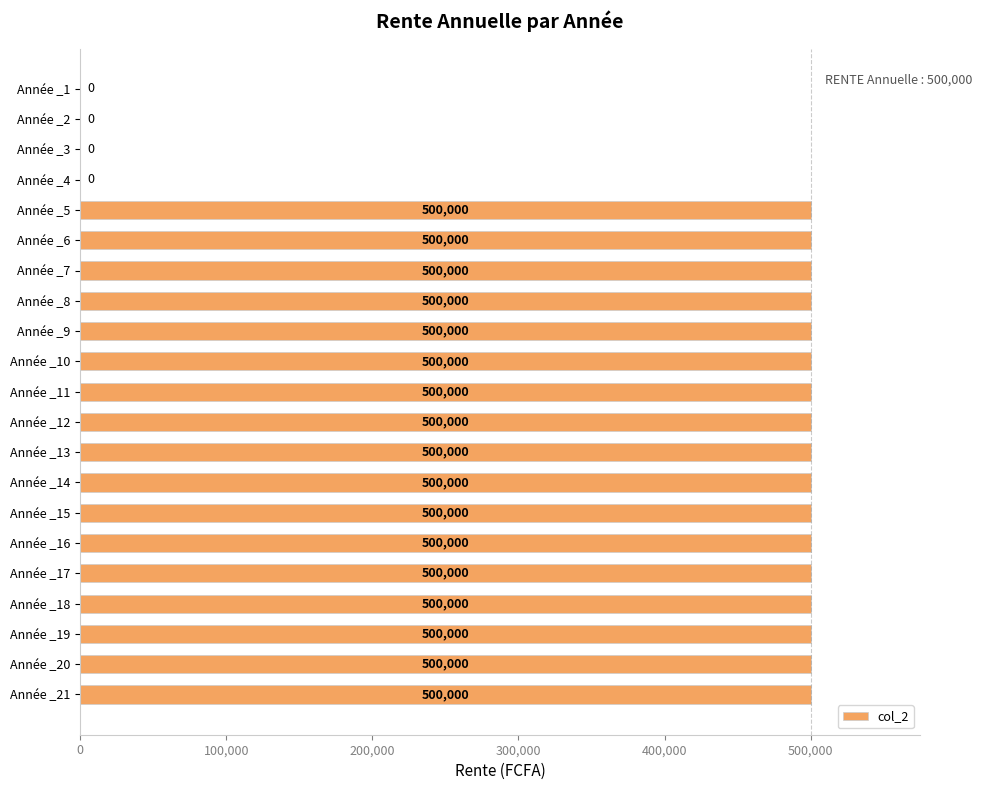

Is it true that the value at Année _4 is 0?

True